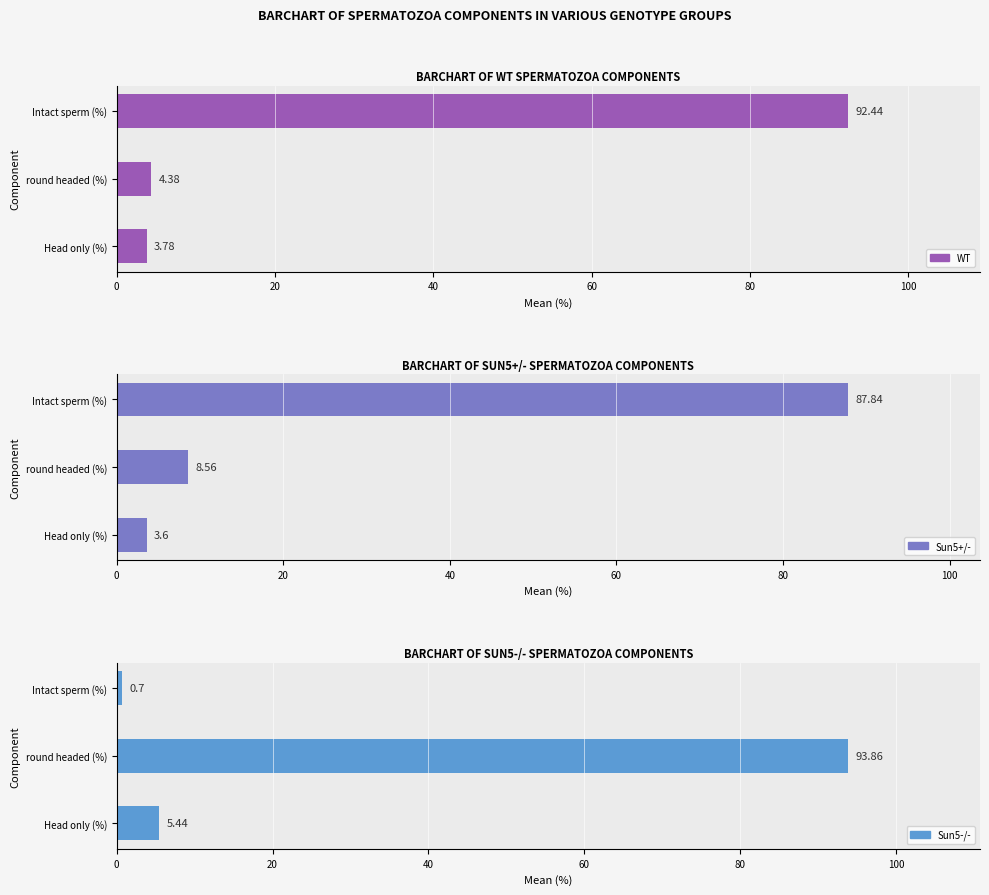

At Intact sperm (%), list the series in order from smallest to largest.

Sun5-/-, Sun5+/-, WT